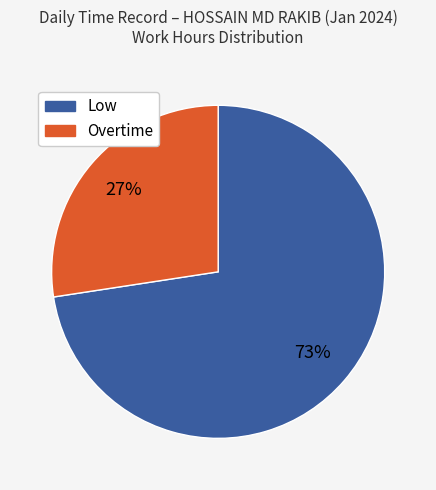

What is the smallest slice in the pie chart?

Overtime